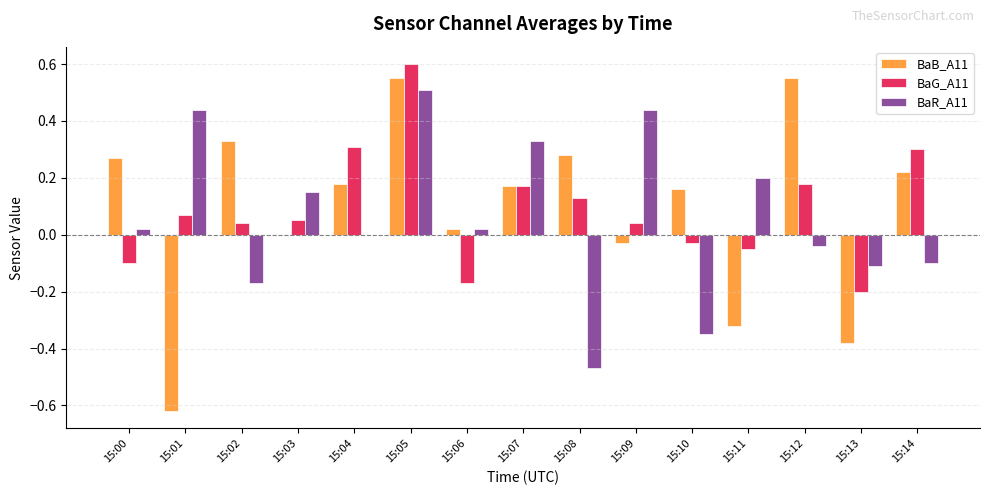

The BaR_A11 series shows -0.0 at 15:12. True or false?

True